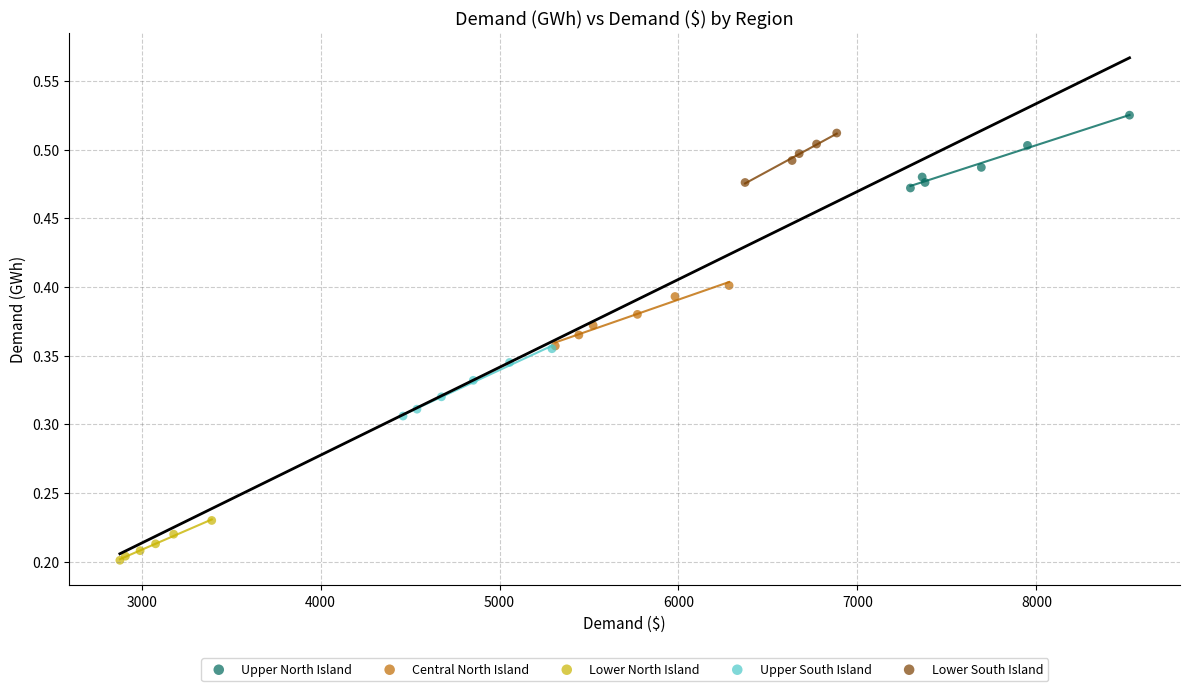

Which series reaches the minimum Y coordinate?

Lower North Island